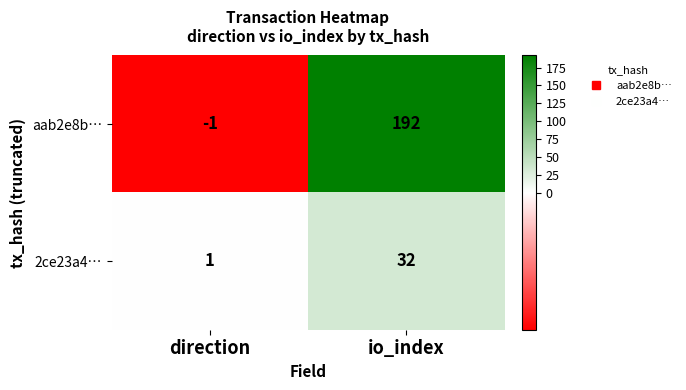

Which category has the highest value across all series?

io_index